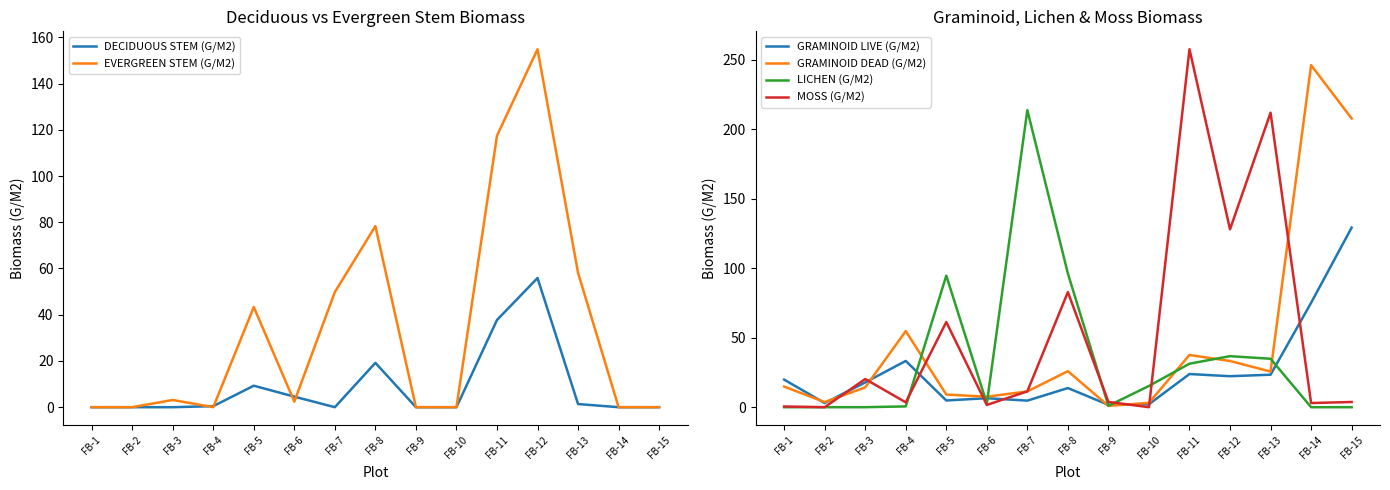

Does the chart have visible grid lines?

No